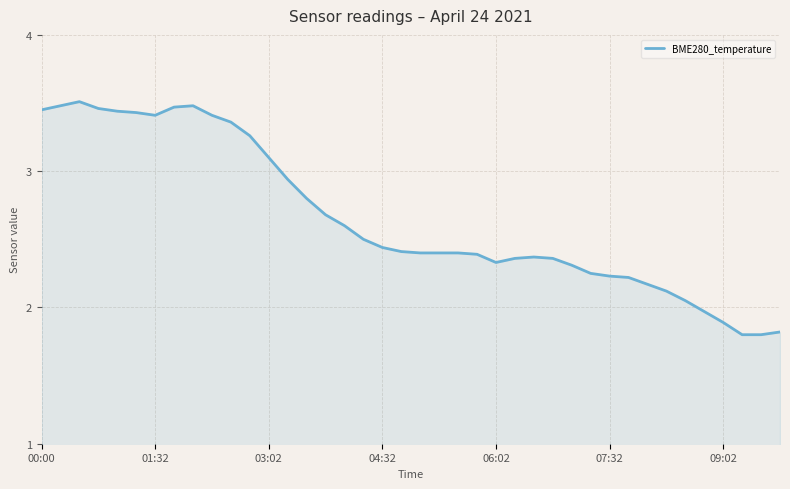

What is the minimum value shown in the chart?

1.8